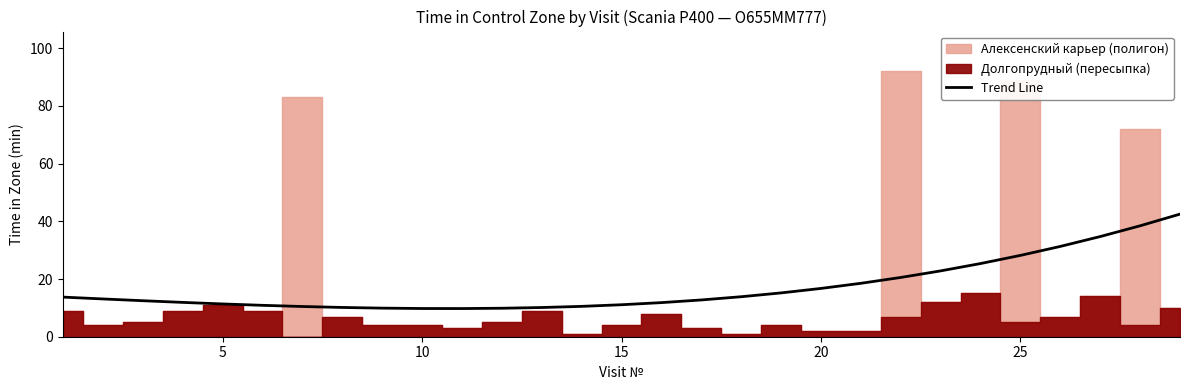

Is it true that Trend Line equals 16.0 at 15?

False